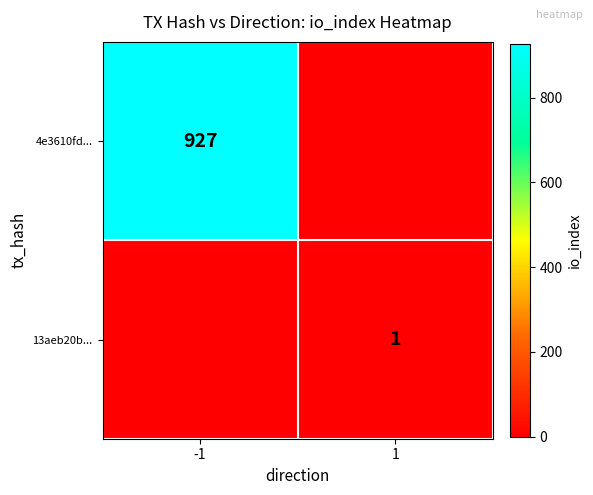

The 13aeb20b... series shows 1 at 1. True or false?

True